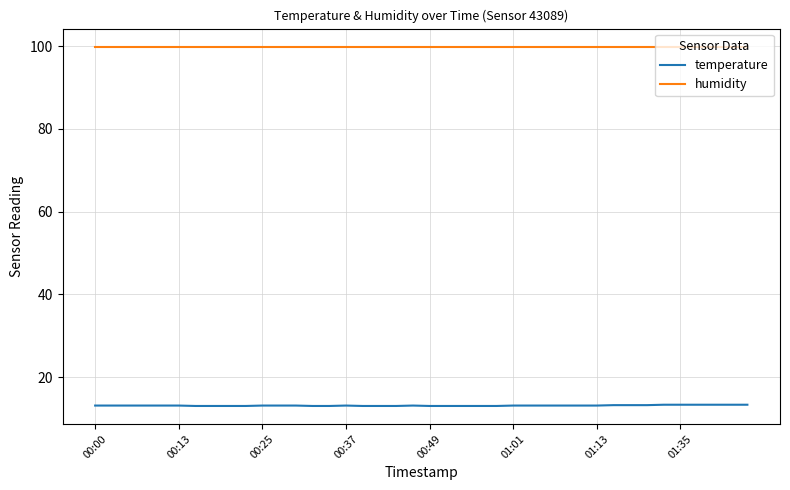

Count the number of categories in the chart.

40